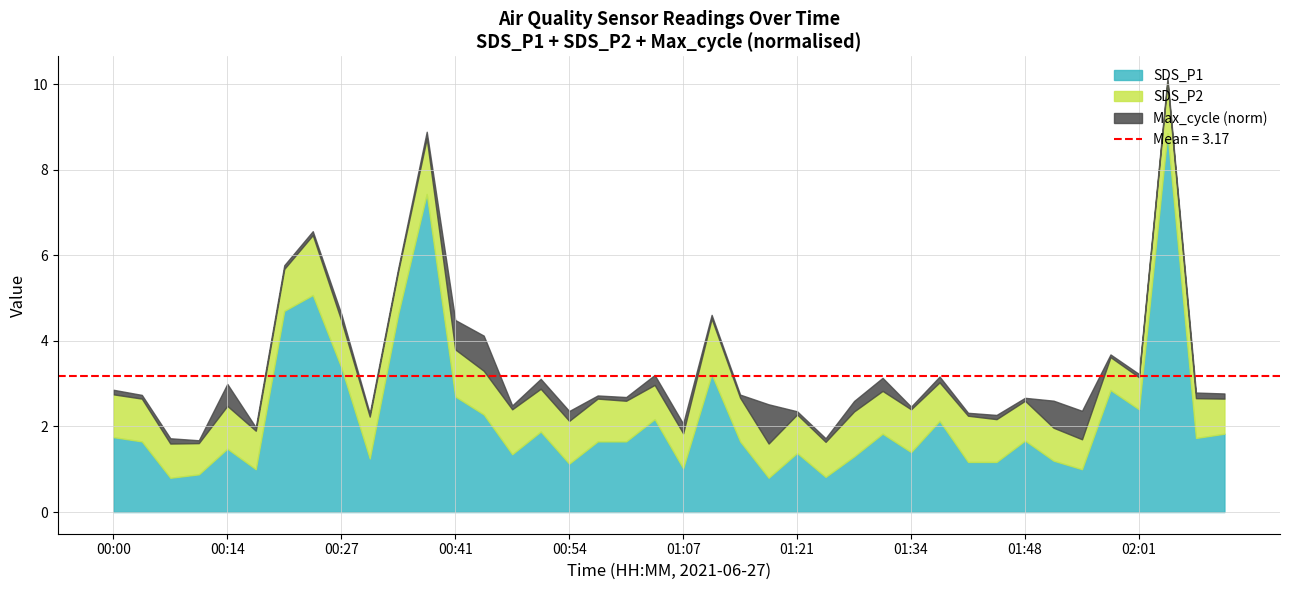

Is it true that SDS_P1 equals 1.0 at 01:07?

True